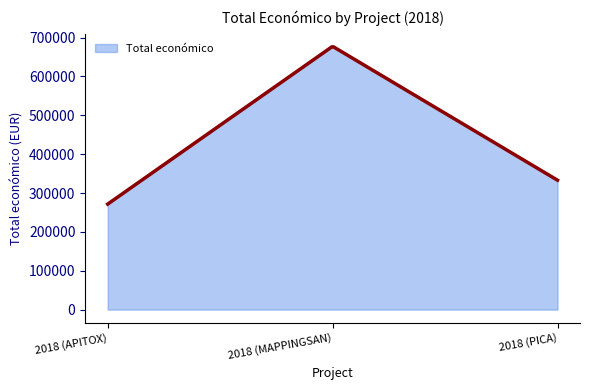

What is the smallest value displayed?

271552.0